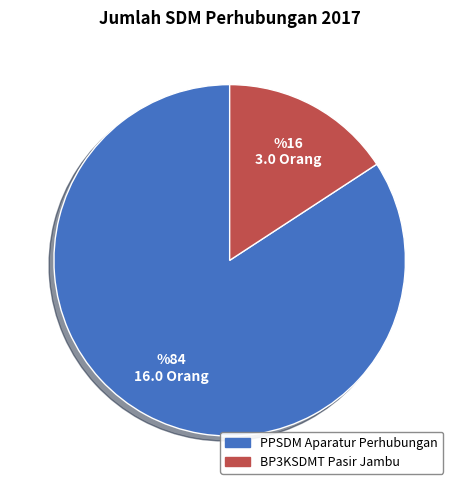

Which slice is the largest?

PPSDM Aparatur Perhubungan